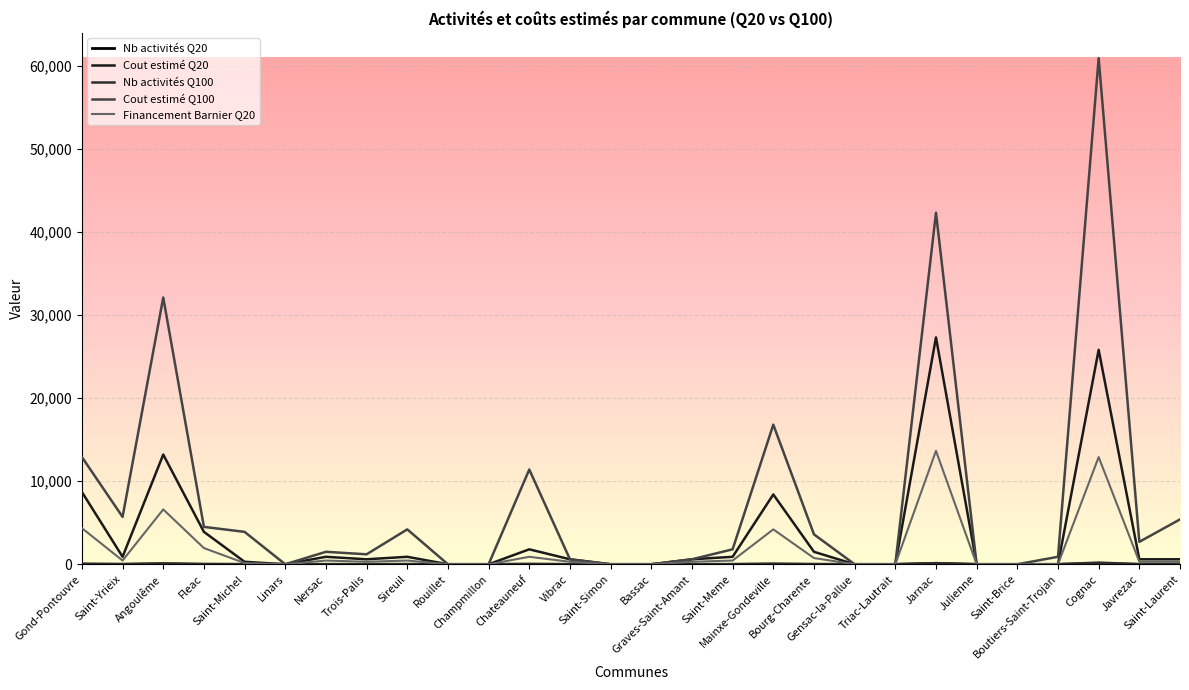

True or false: Nb activités Q100 has more than 2 points higher than both neighbors.

True